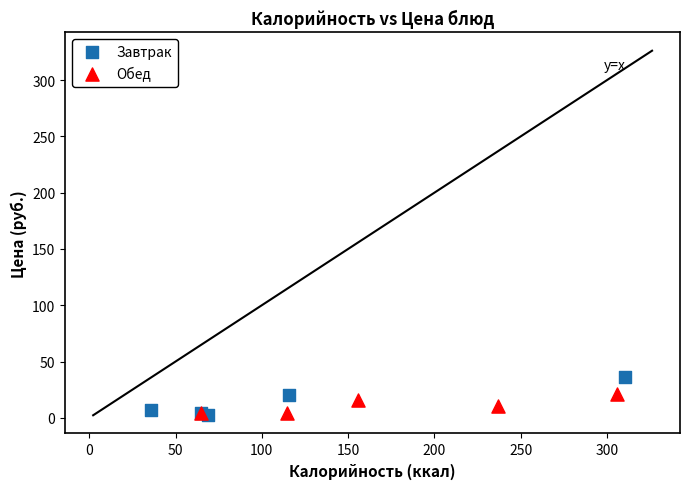

Which series has the largest Y range (max minus min)?

Завтрак